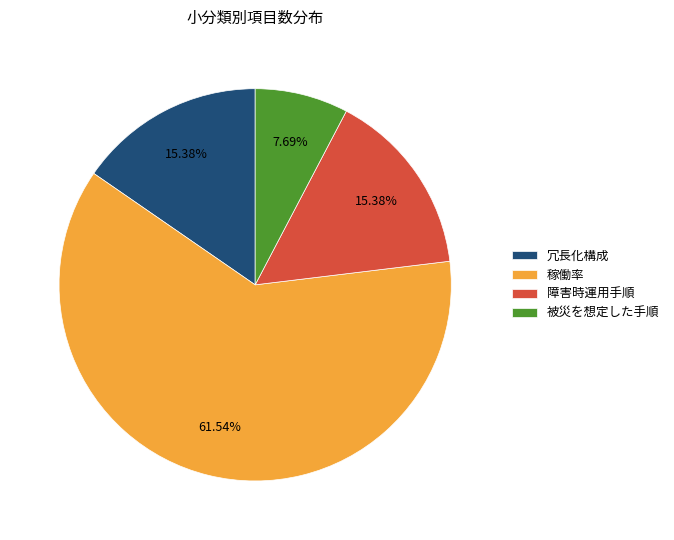

Does 被災を想定した手順 represent more than half of the total?

No